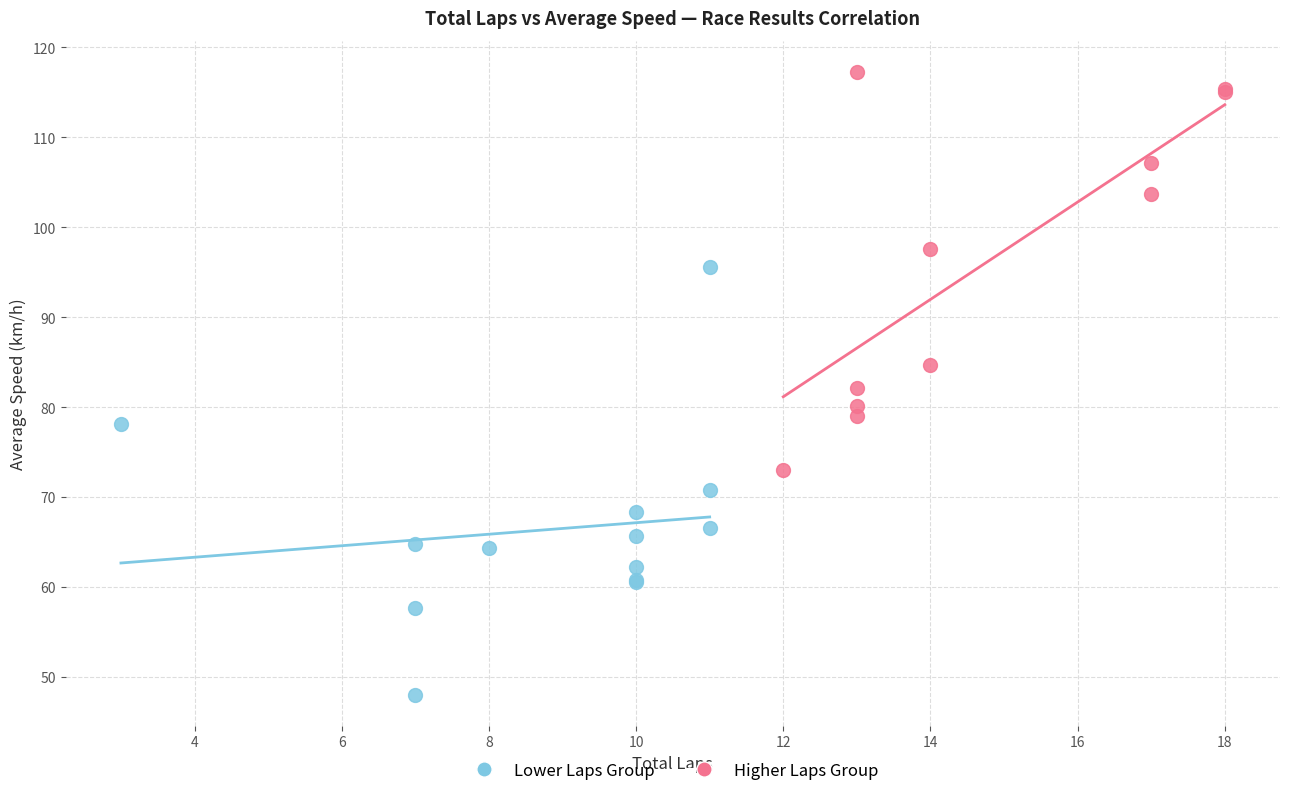

What are all the series names shown in the legend?

Lower Laps Group, Higher Laps Group